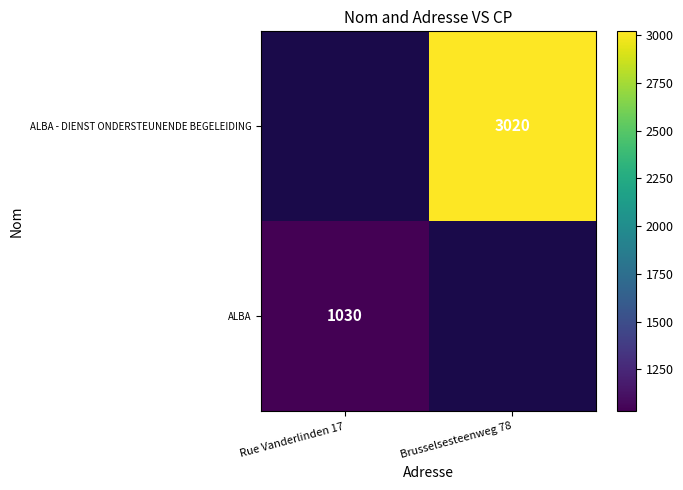

What is the maximum value shown in the chart?

3020.0